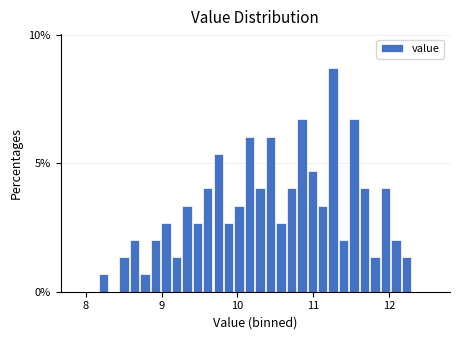

Read against the x-axis, roughly where is the centre of the tallest bar?

11.3